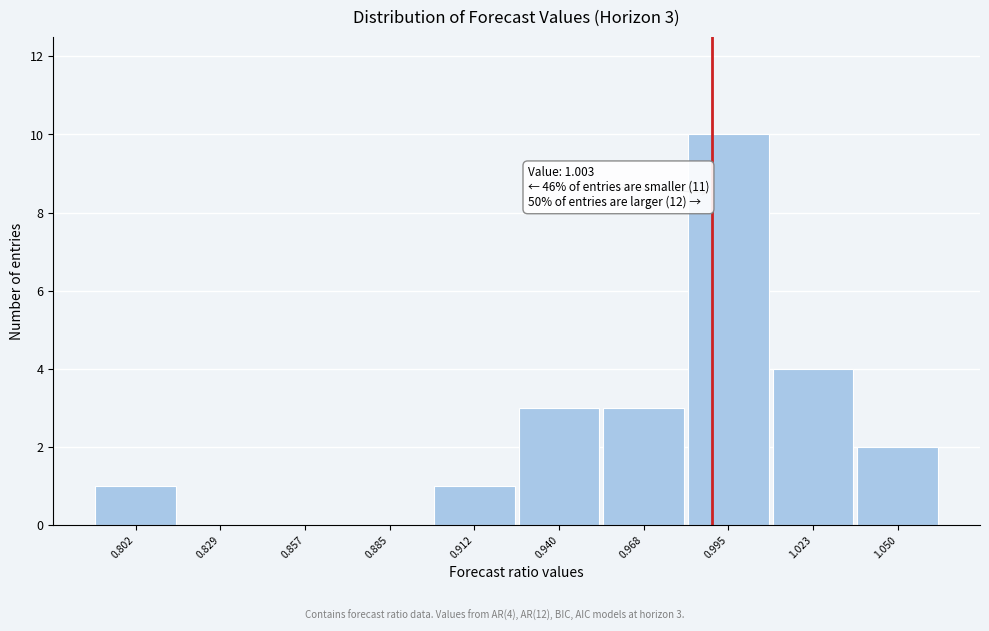

Reading left to right, transcribe all the data shown in this chart.

0.802=1	0.829=0	0.857=0	0.885=0	0.912=1	0.940=3	0.968=3	0.995=10	1.023=4	1.050=2